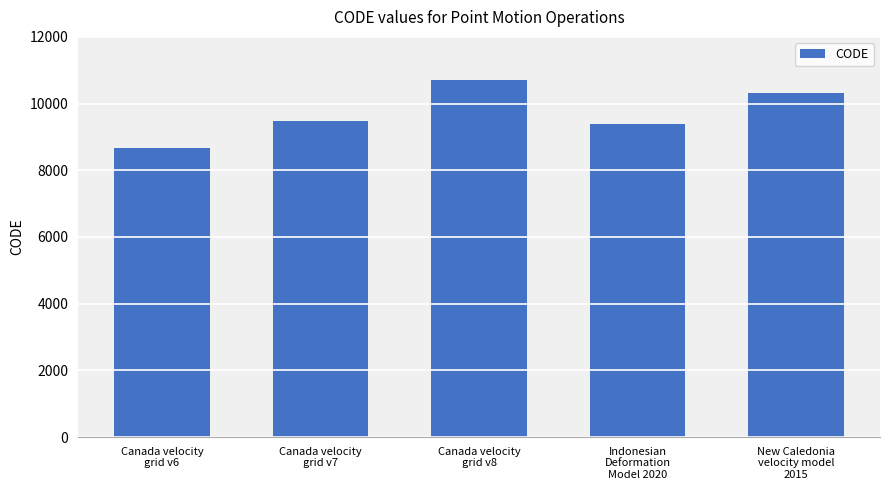

What is the greatest value displayed?

10707